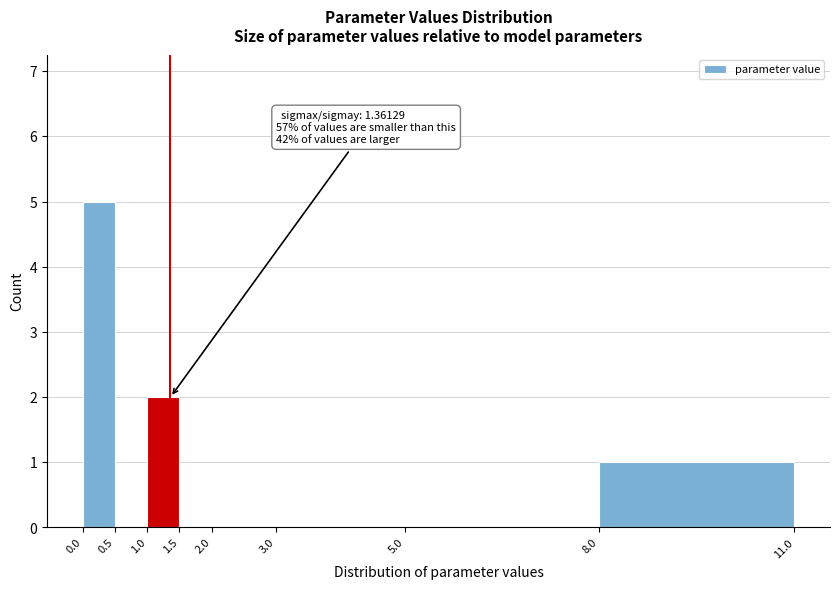

Over which range of the x-axis is the bar tallest?

0.0 to 0.5